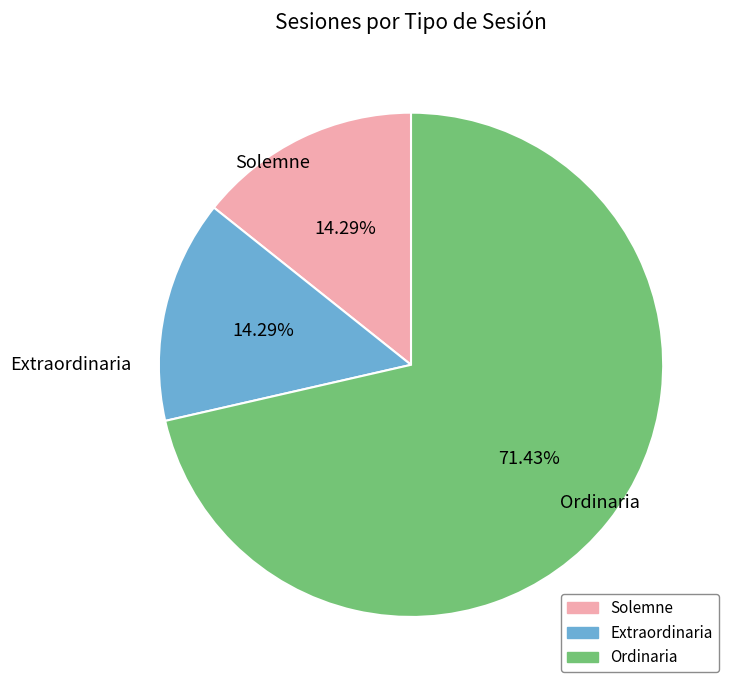

Which slice is the largest?

Ordinaria